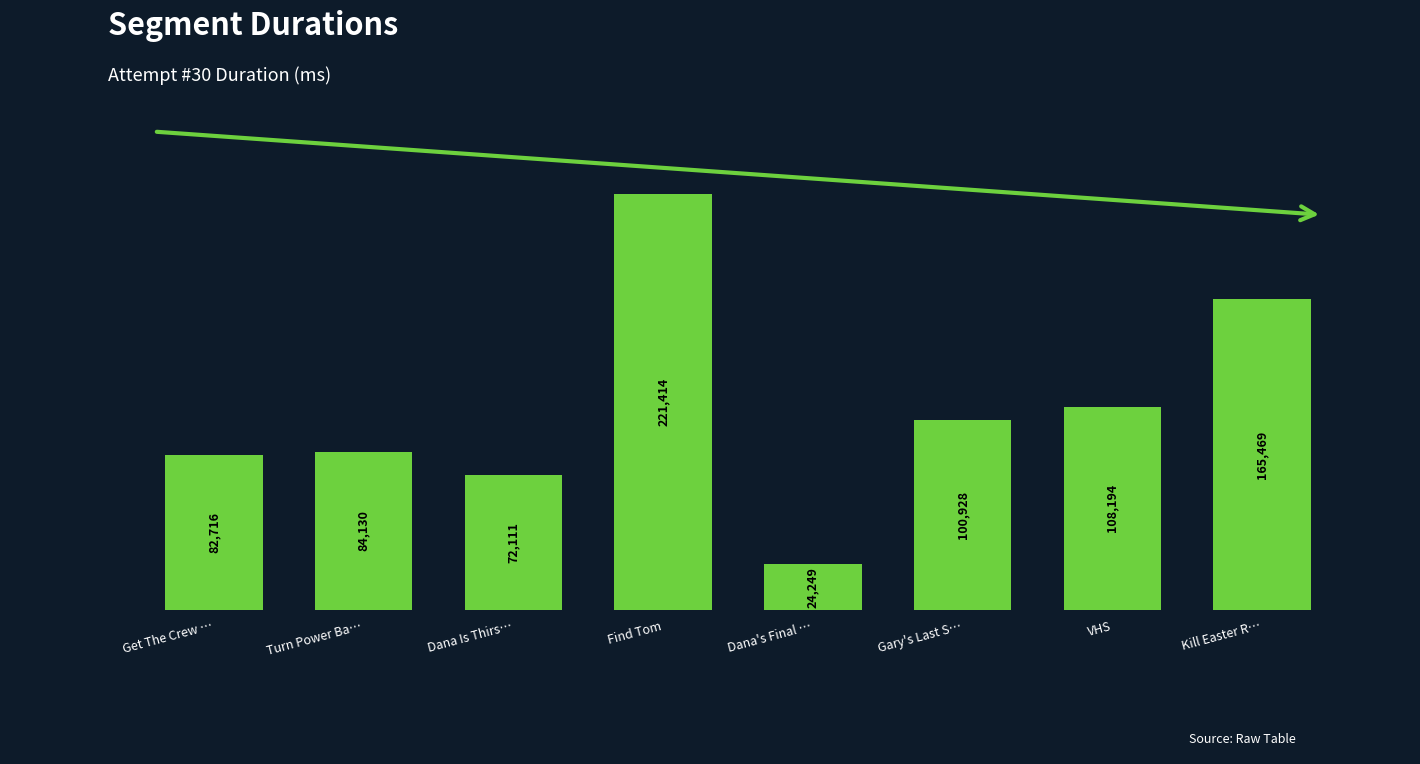

Which category has the highest value across all series?

Find Tom